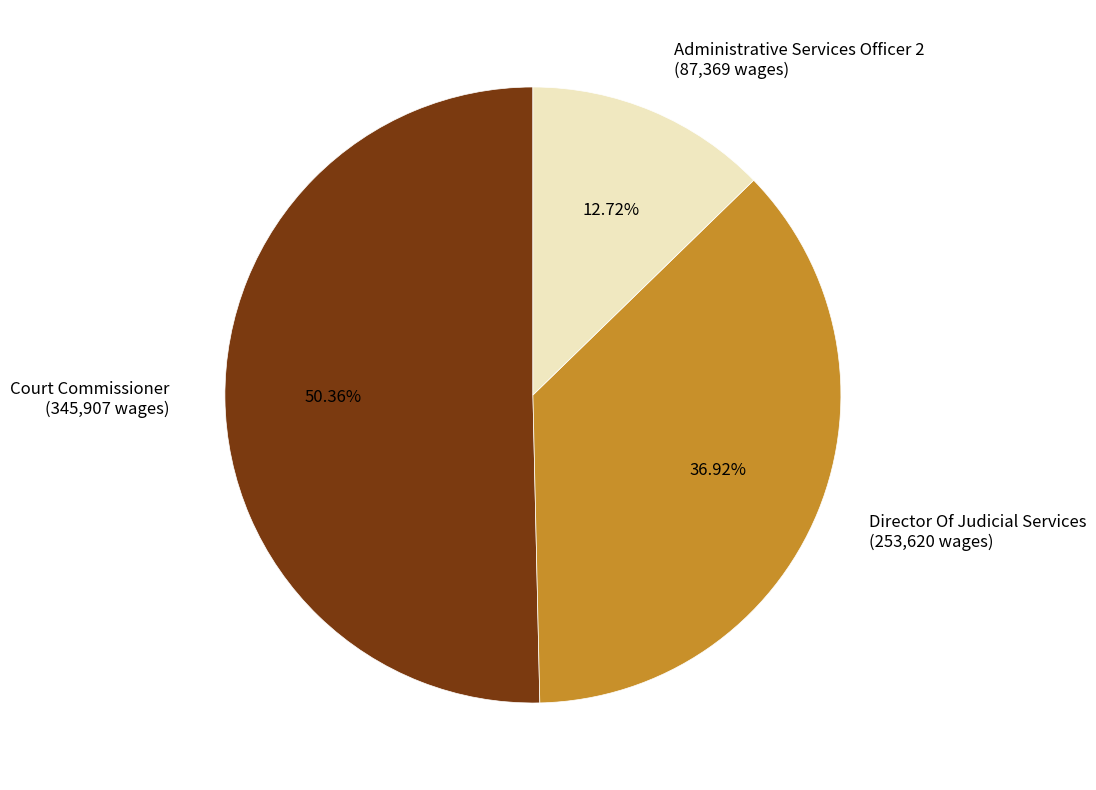

What portion of the pie excludes Court Commissioner?

49.6%